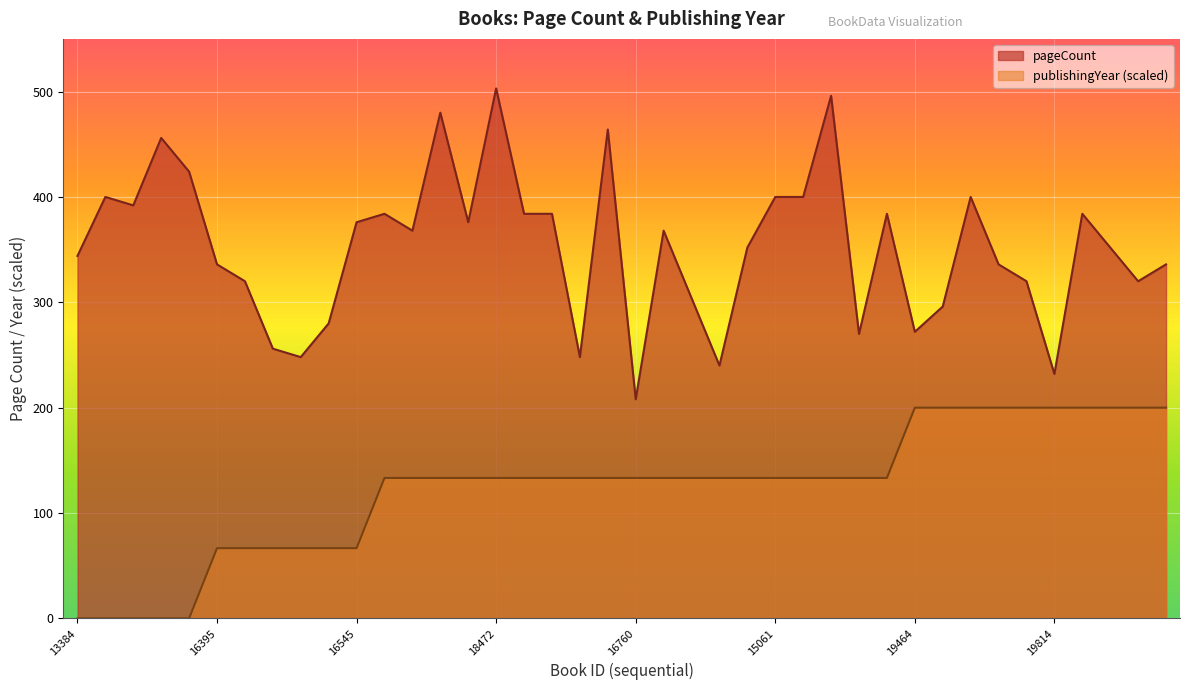

The pageCount series shows 774.2 at 18472. True or false?

False